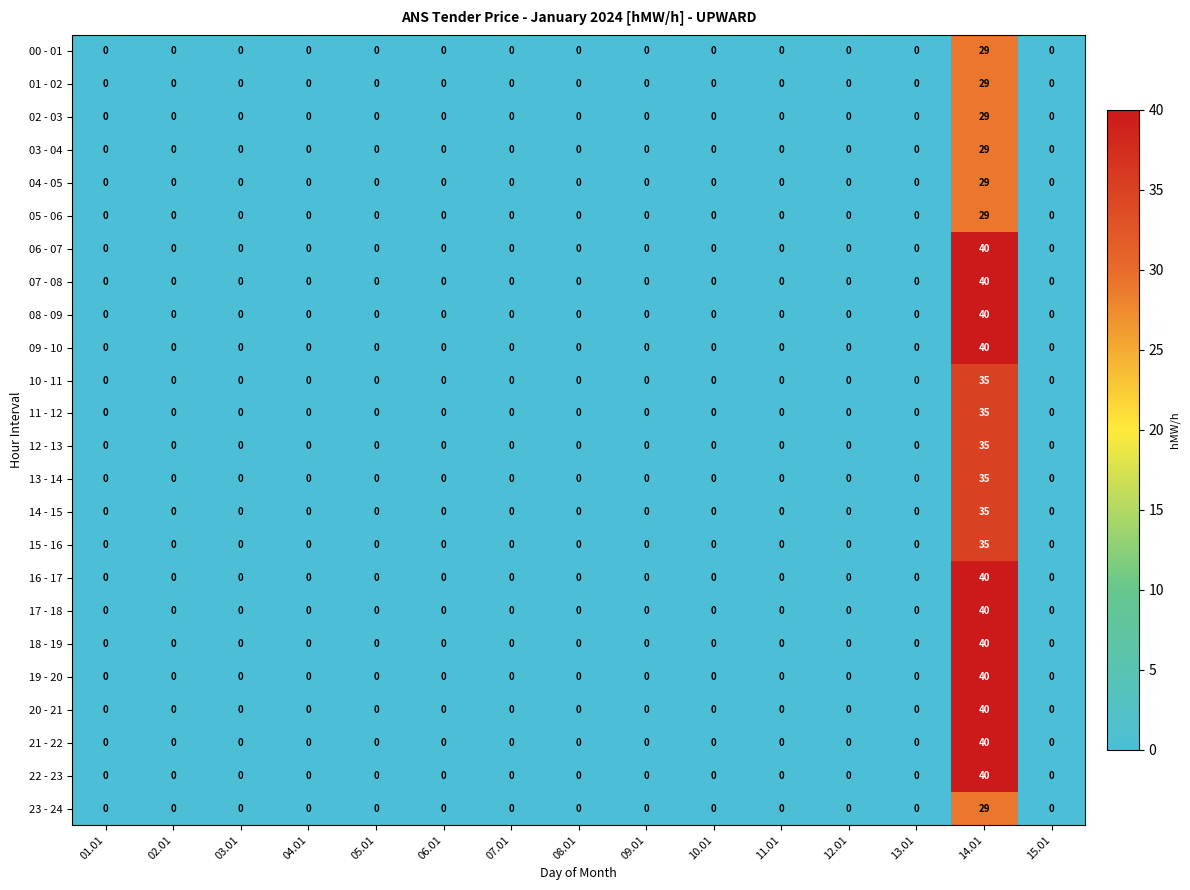

The value of 10 - 11 at 01.01 is 0. True or false?

True